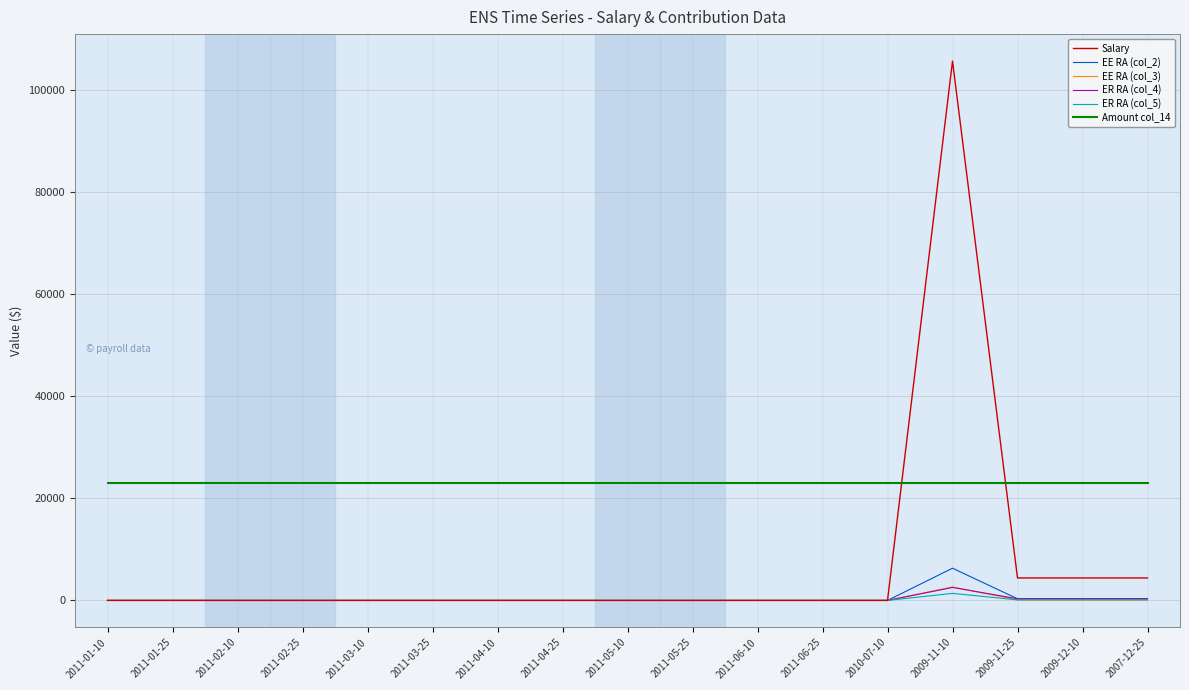

What is the lowest value of the Amount col_14 series?

23028.2